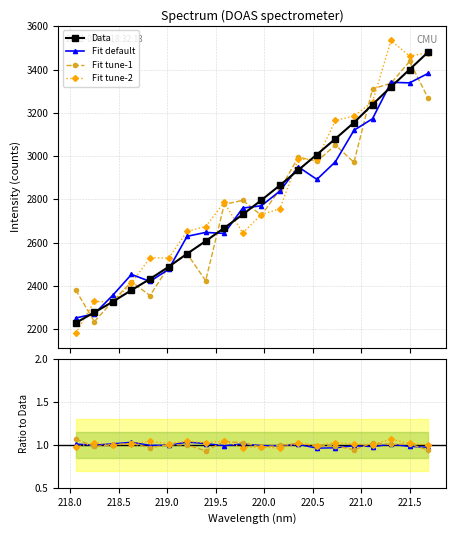

Where is the data nearest to the value 2855?

220.1623